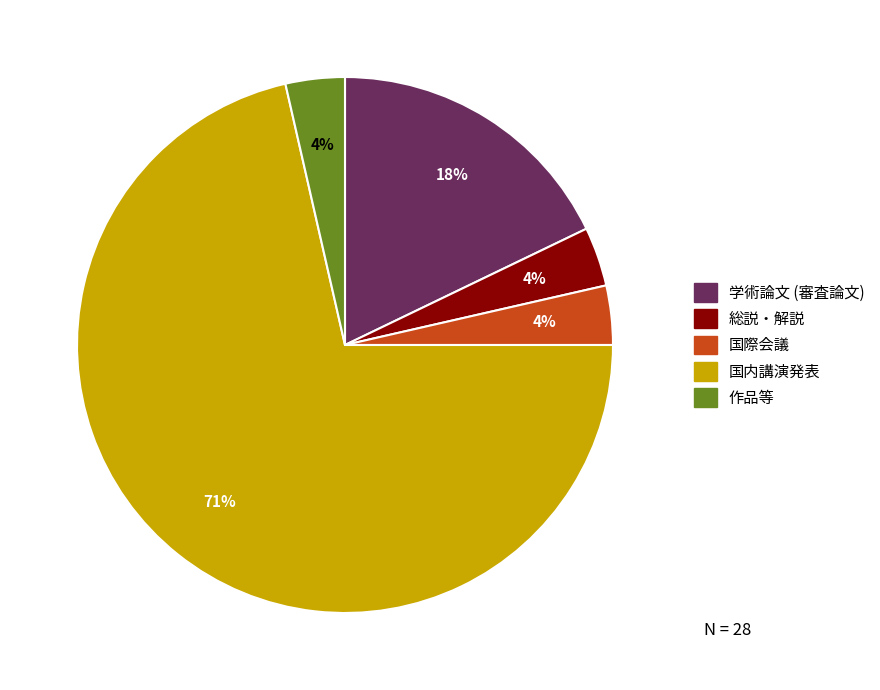

How many segments does this pie chart have?

5